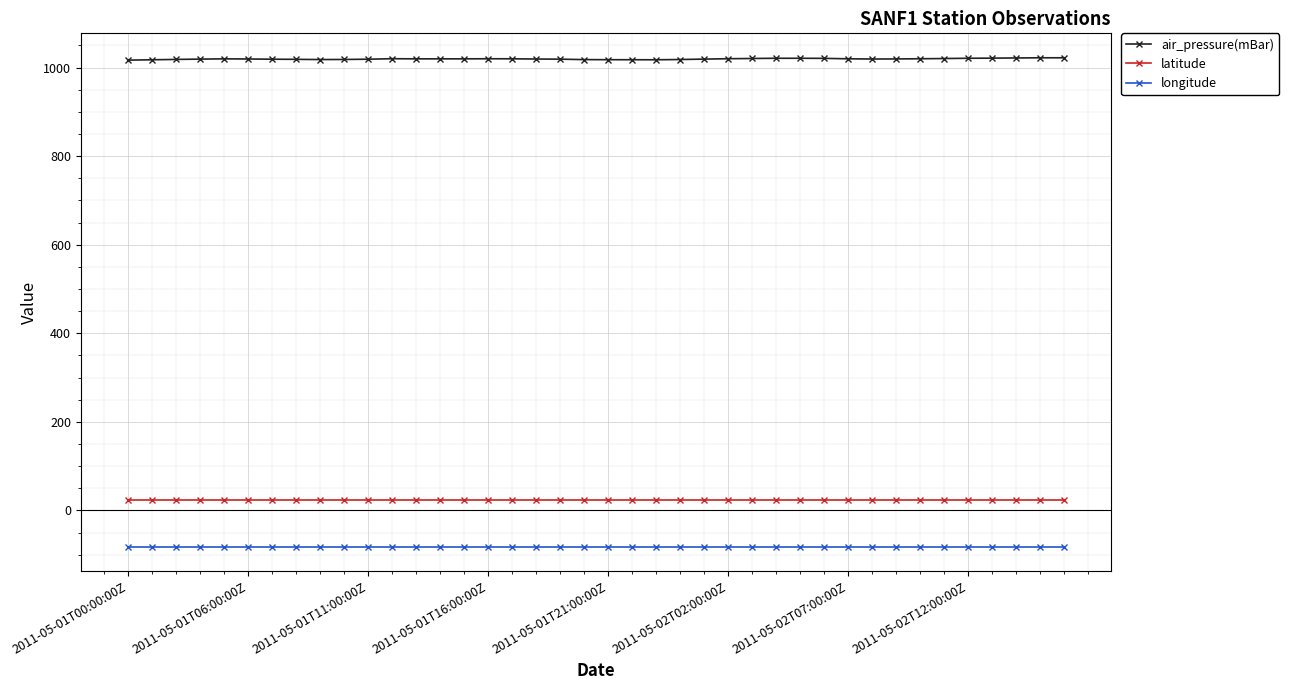

Which series has the widest spread of values?

air_pressure(mBar)